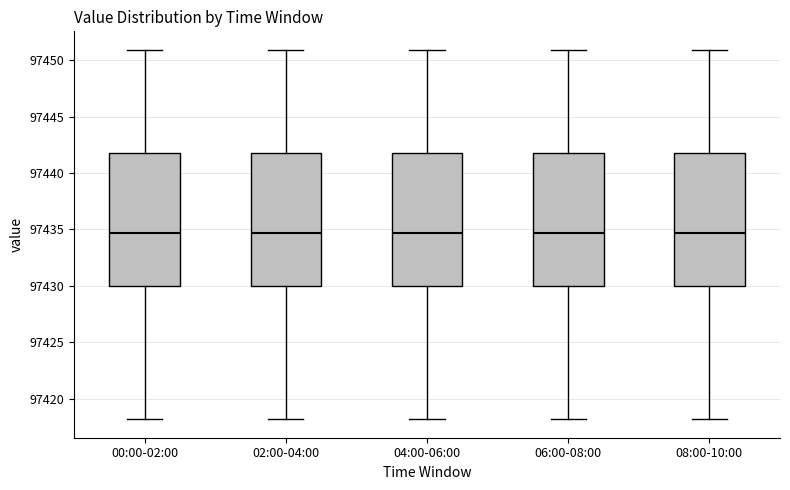

Reading left to right, read every box against the y-axis: the position of its median line, the range the box covers, and the ends of its whiskers. The values are not printed on the chart, so give them approximately, as read against the axis.

00:00-02:00: median 97434.5, box 97430.0 to 97442.0, whiskers 97418.0 to 97451.0
02:00-04:00: median 97434.5, box 97430.0 to 97442.0, whiskers 97418.0 to 97451.0
04:00-06:00: median 97434.5, box 97430.0 to 97442.0, whiskers 97418.0 to 97451.0
06:00-08:00: median 97434.5, box 97430.0 to 97442.0, whiskers 97418.0 to 97451.0
08:00-10:00: median 97434.5, box 97430.0 to 97442.0, whiskers 97418.0 to 97451.0